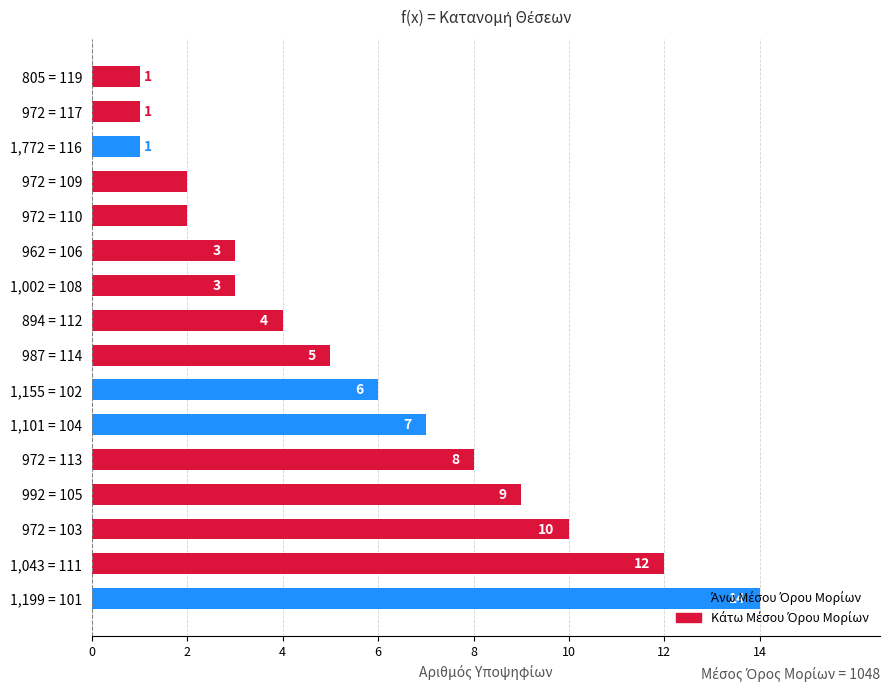

Are the bars grouped side by side (vs. stacked)?

No